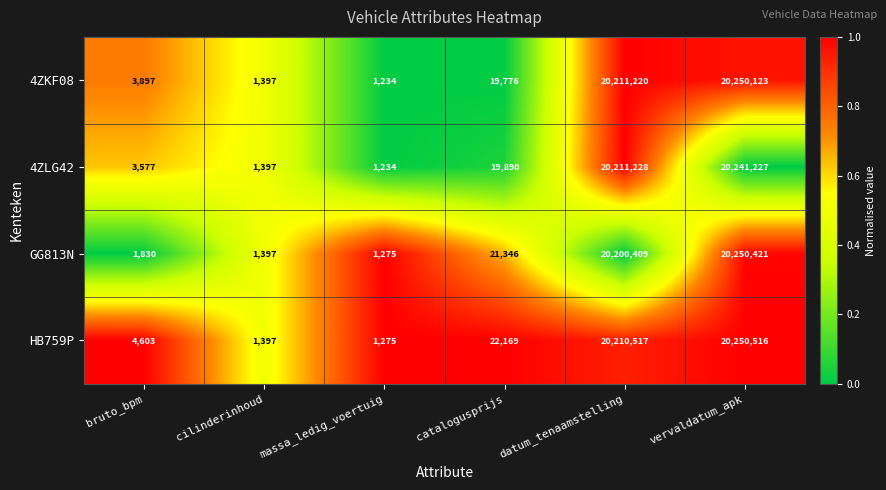

List the labels in order of 4ZKF08 value, smallest first.

massa_ledig_voertuig, cilinderinhoud, bruto_bpm, catalogusprijs, datum_tenaamstelling, vervaldatum_apk